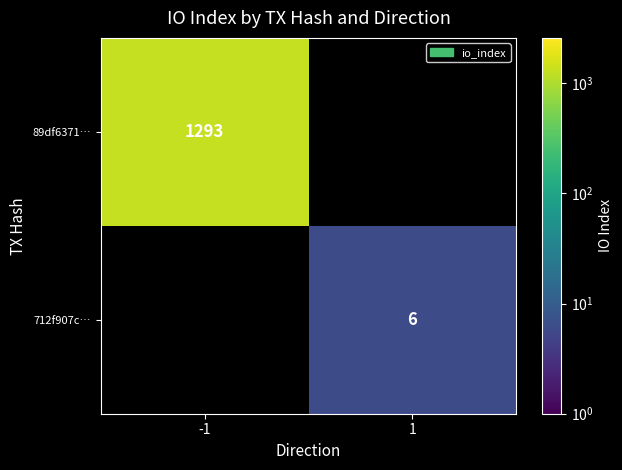

Is the value of 89df6371… at -1 greater than the value of 712f907c… at 1?

Yes